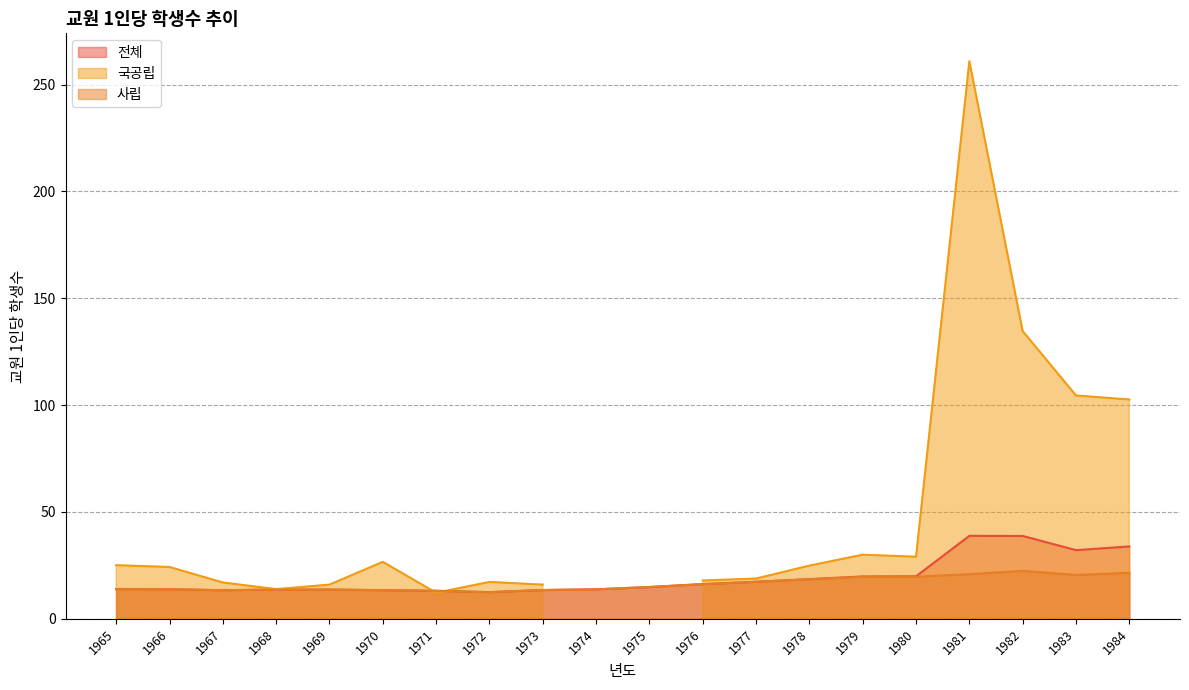

How many interior local valleys does the 전체 series have?

3